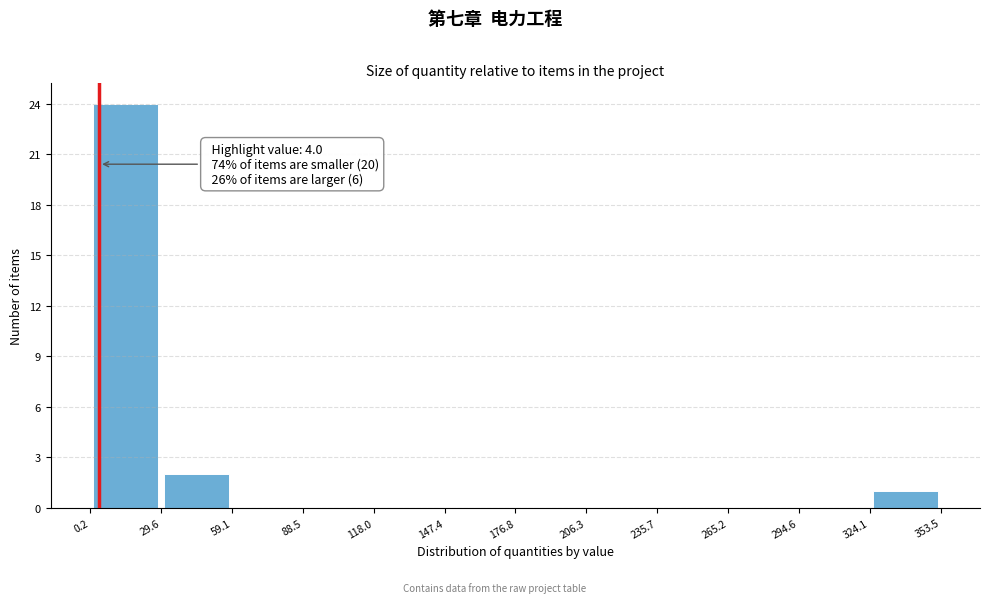

Which range on the x-axis has the tallest bar?

0.2 to 29.6